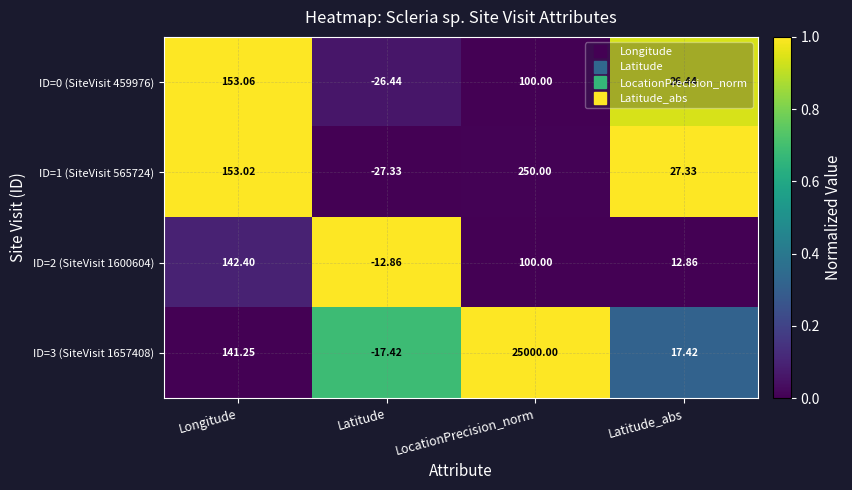

Rank the categories by ID=0 (SiteVisit 459976) value from lowest to highest.

Latitude, Latitude_abs, LocationPrecision_norm, Longitude